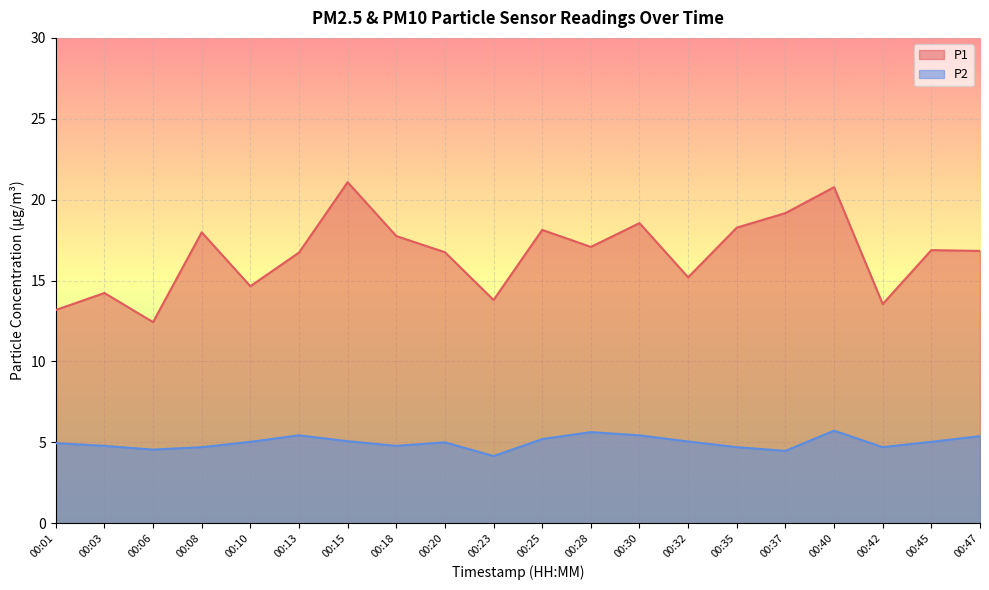

What is the sum of all P2 values?

99.8